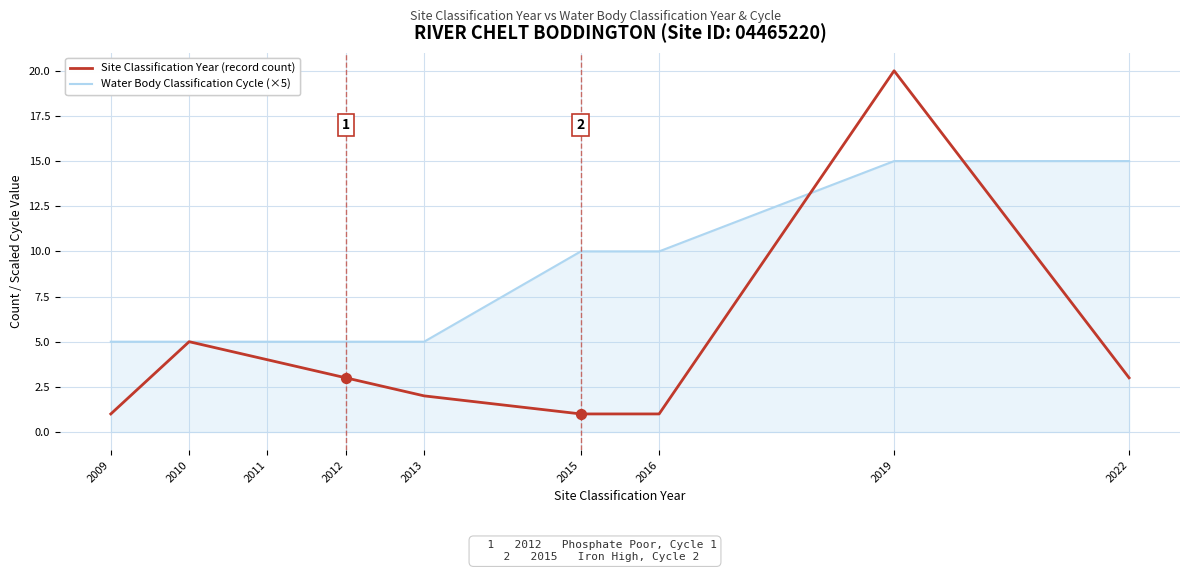

Between 2009 and 2015, which series saw the biggest shift?

Water Body Classification Cycle (×5)